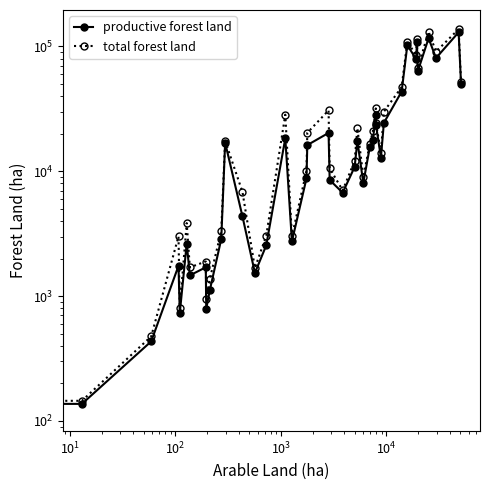

Is the value of productive forest land at 30 greater than the value of total forest land at 13?

Yes